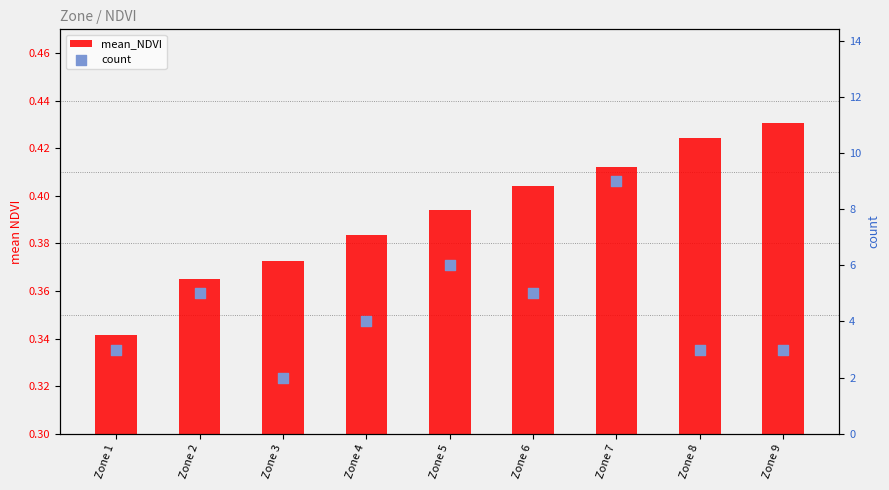

At which category is the sum across all series the highest?

Zone 7